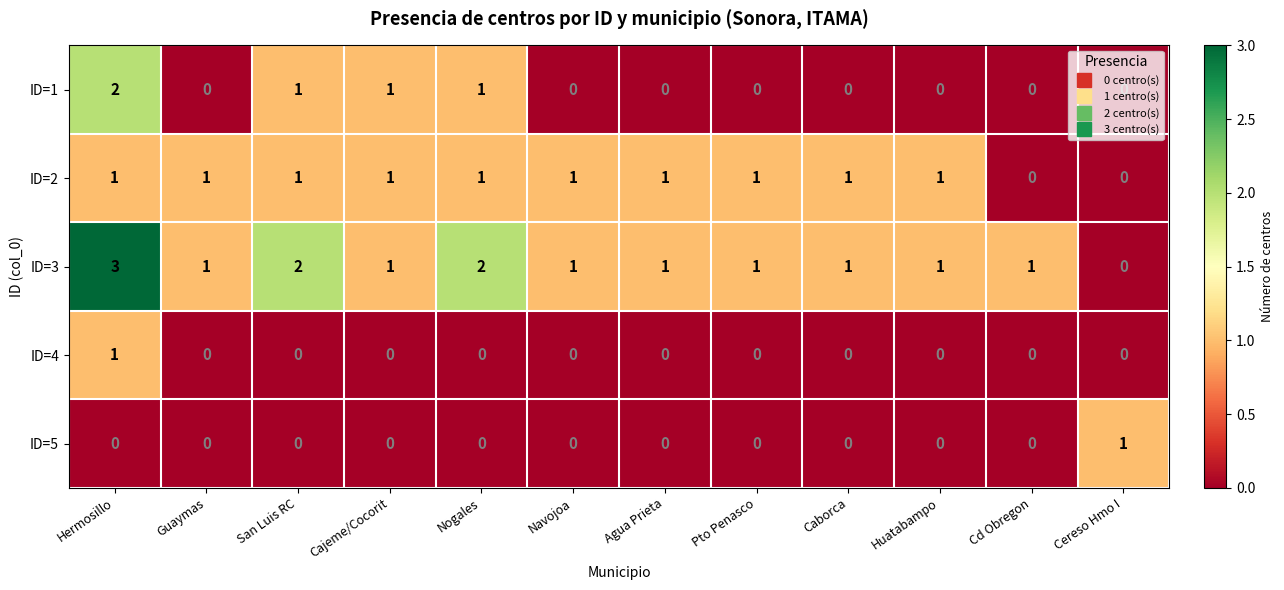

How many ID=5 values are between 0 and 1?

12